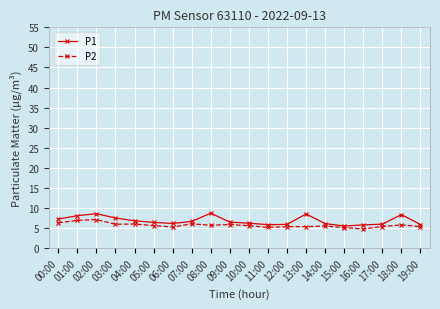

The value of P1 at 02:00 is 8.6. True or false?

True